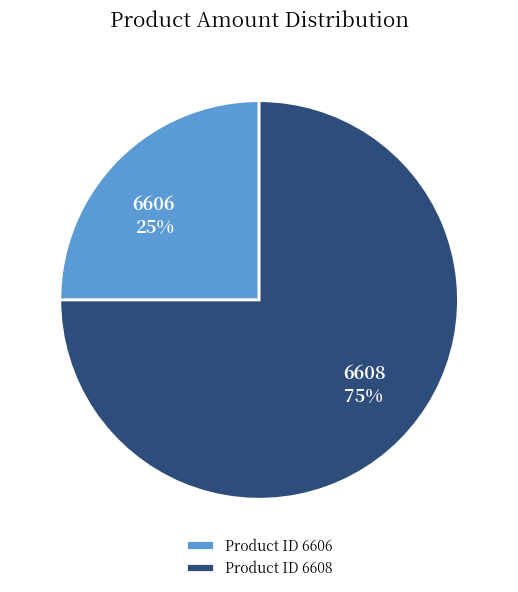

To the nearest percent, what portion does 6606 represent?

25%